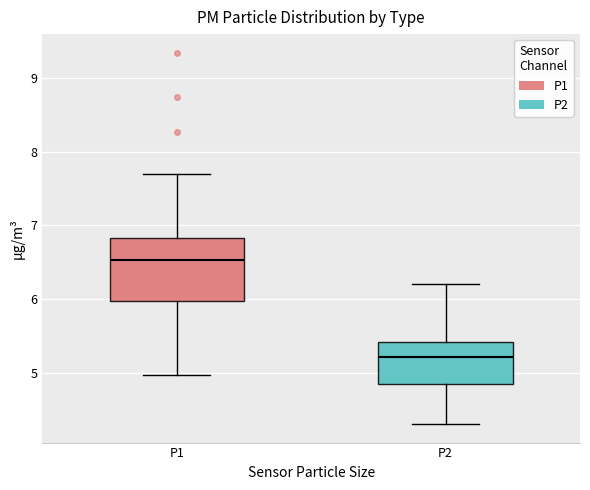

Reading left to right, transcribe this box plot: for each box, give where its median line is, the range the box spans, and where its two whiskers end, as read against the y-axis. The values are not printed on the chart, so give them approximately, as read against the axis.

P1: median 6.5, box 6.0 to 6.8, whiskers 5.0 to 7.7
P2: median 5.2, box 4.8 to 5.4, whiskers 4.3 to 6.2